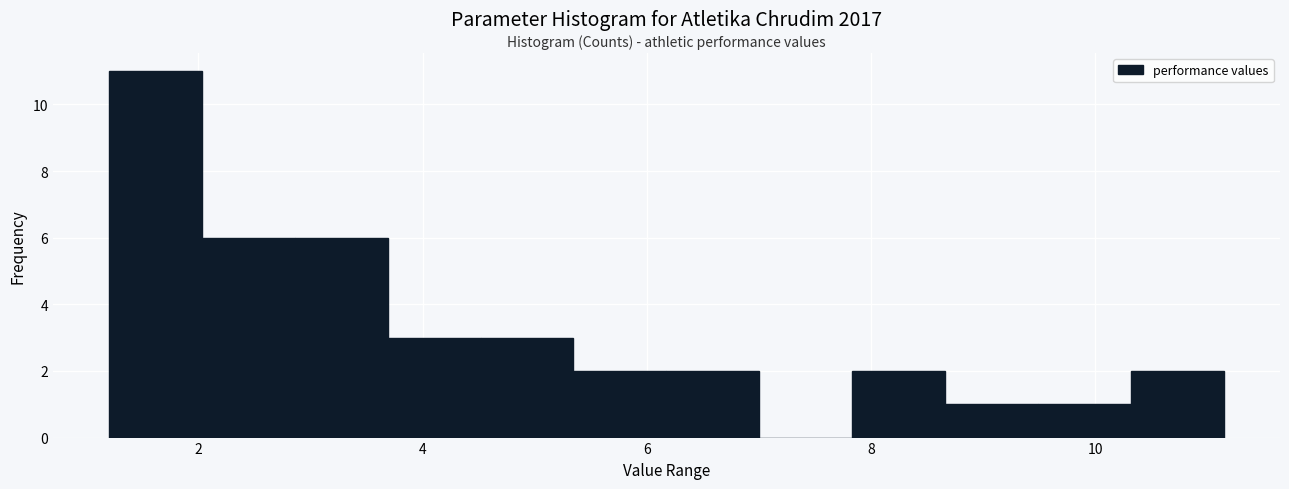

Reading left to right, list every bar in this chart as the range it spans on the x-axis followed by its height. Neither the bar edges nor the heights are printed on the chart, so give them approximately, as read against the axes.

1.2 to 2.0: 11
2.0 to 2.8: 6
2.8 to 3.6: 6
3.6 to 4.6: 3
4.6 to 5.4: 3
5.4 to 6.2: 2
6.2 to 7.0: 2
7.0 to 7.8: 0
7.8 to 8.6: 2
8.6 to 9.4: 1
9.4 to 10.4: 1
10.4 to 11.2: 2